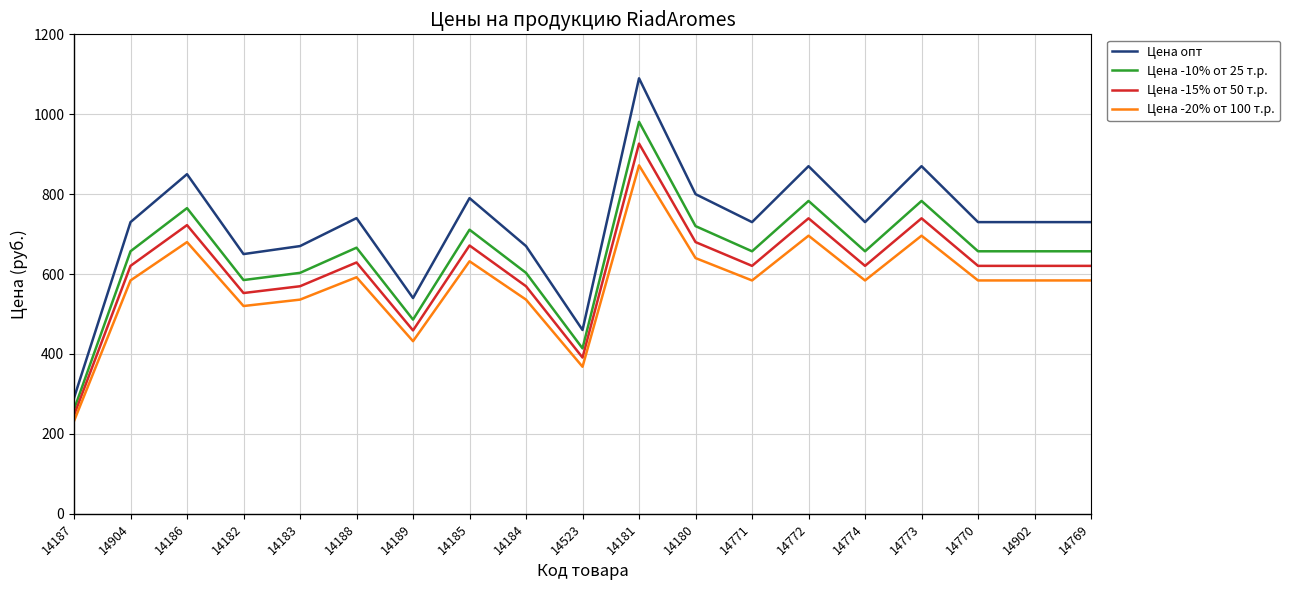

What is the difference between the Цена -20% от 100 т.р. values at 14774 and 14773?

112.0